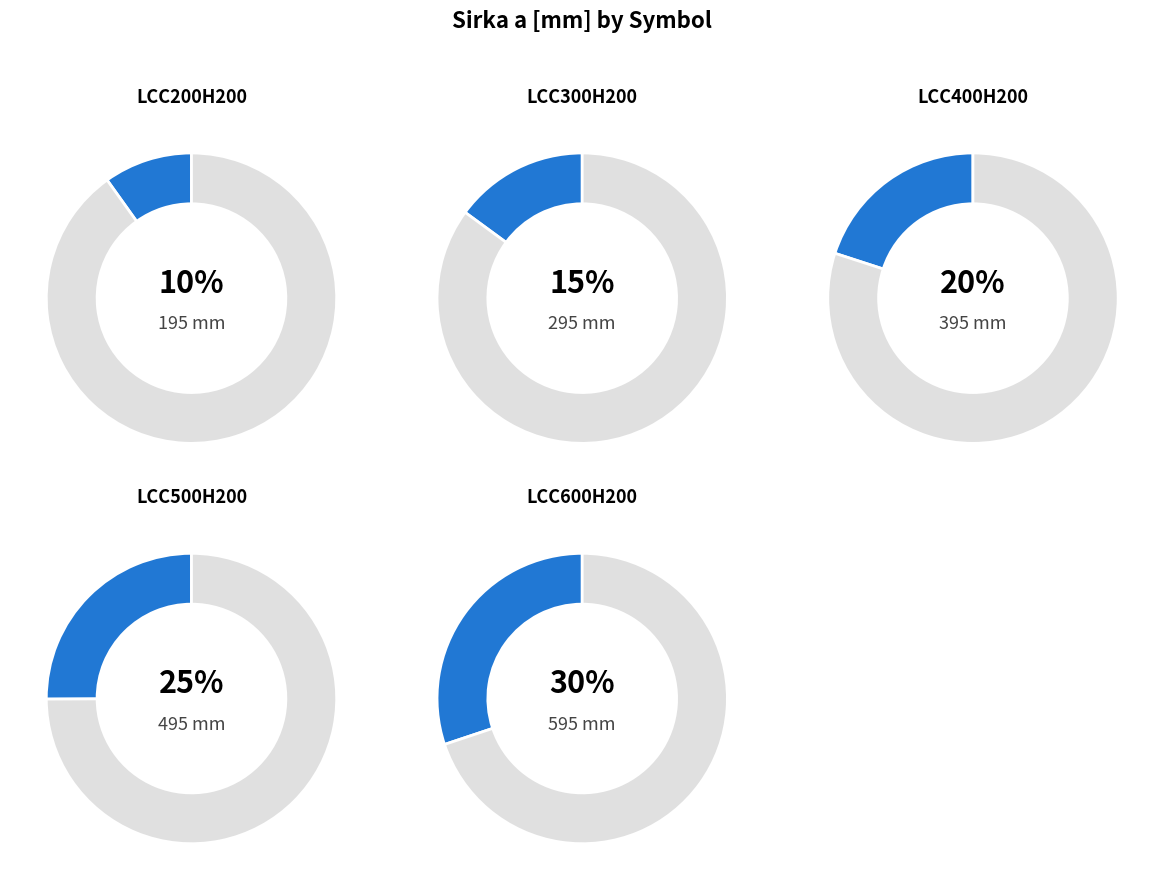

Rank the categories by value from highest to lowest.

LCC600H200, LCC500H200, LCC400H200, LCC300H200, LCC200H200